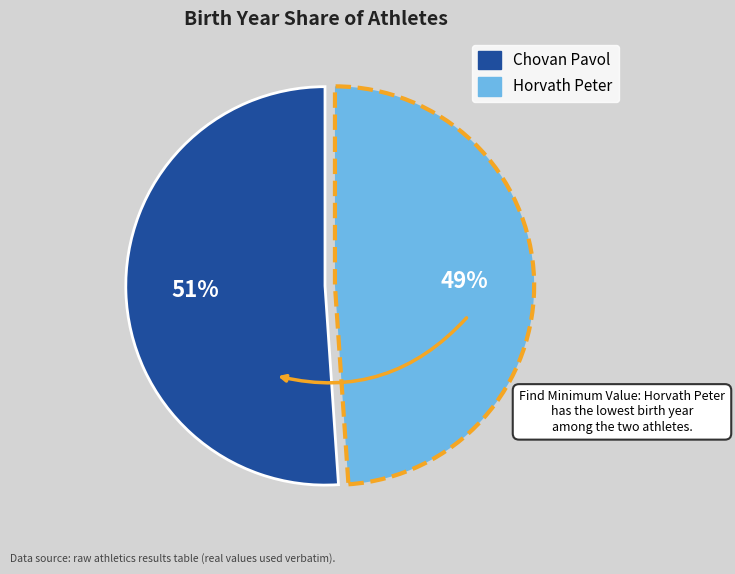

To the nearest percent, what is the difference between the largest and smallest slice percentages?

2%